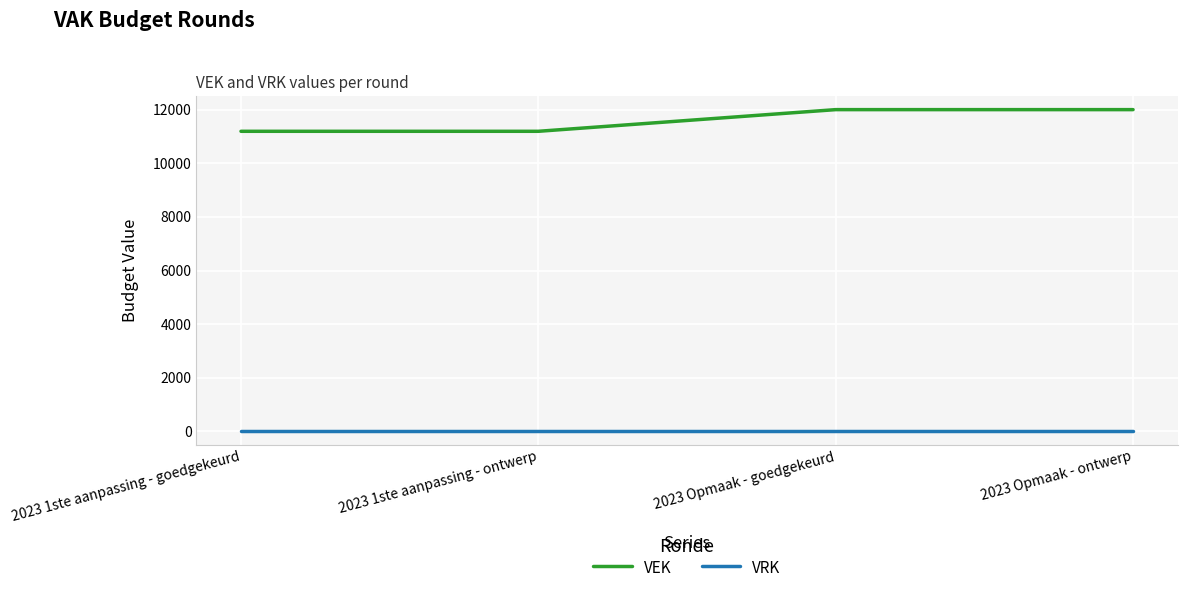

At 2023 1ste aanpassing - goedgekeurd, list the series in order from largest to smallest.

VEK, VRK